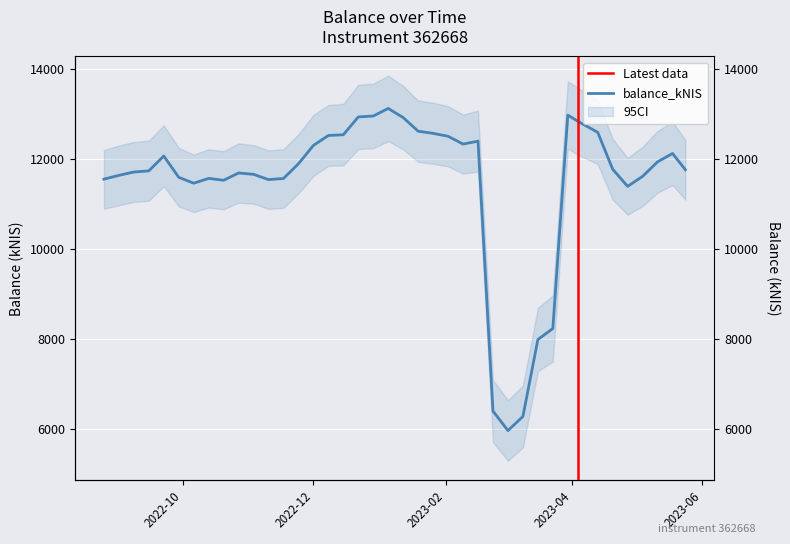

Reading left to right, what are all the values shown in this chart?

11554.9	11638.9	11713.7	11739.1	12068.2	11596.9	11464.8	11571.9	11529.9	11692.3	11662.3	11545.3	11570.2	11896.3	12304.2	12523.8	12540.2	12936.1	12956.3	13124.4	12921.0	12619.4	12571.3	12506.6	12333.6	12398.4	6408.8	5976.2	6288.6	7995.9	8240.7	12975.8	12831.0	12594.3	11775.4	11394.9	11617.7	11939.9	12125.0	11763.3